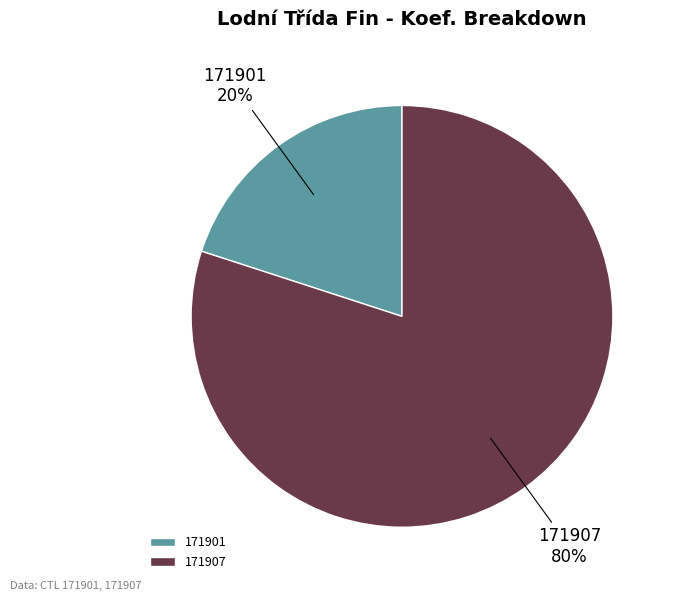

To the nearest percent, what is the difference between the 171907 and 171901 slice percentages?

60%